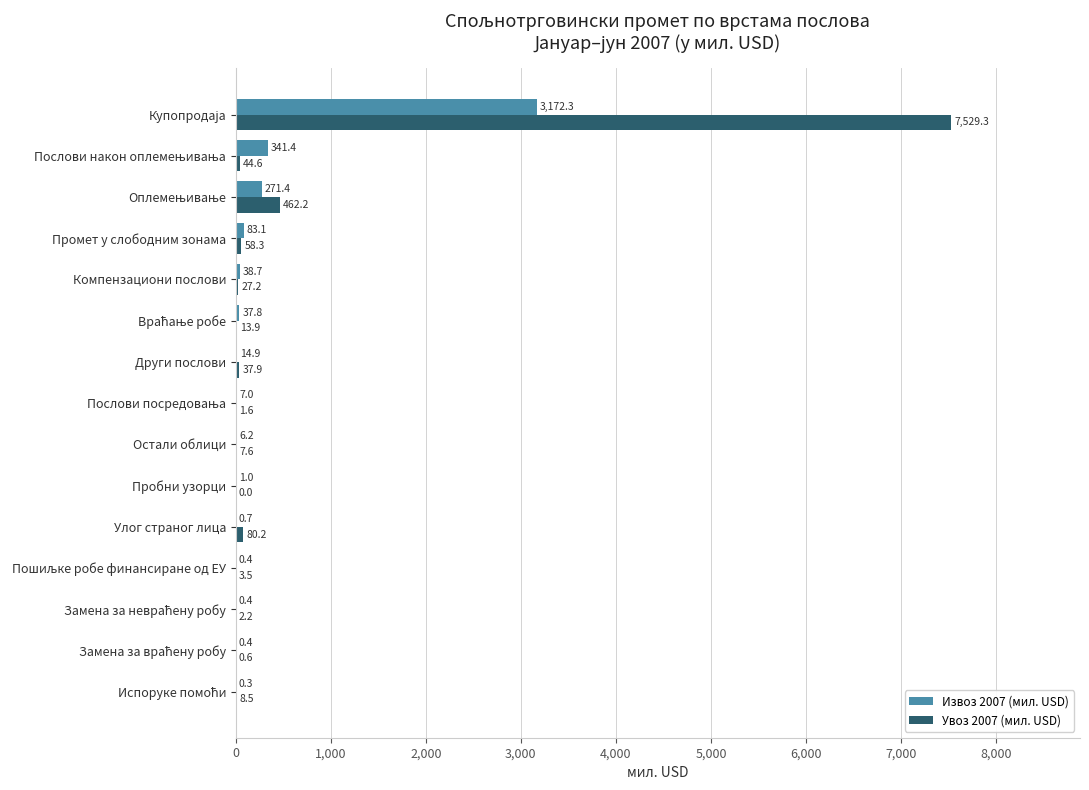

True or false: Увоз 2007 (мил. USD) has a value of 37.9 at Други послови.

True